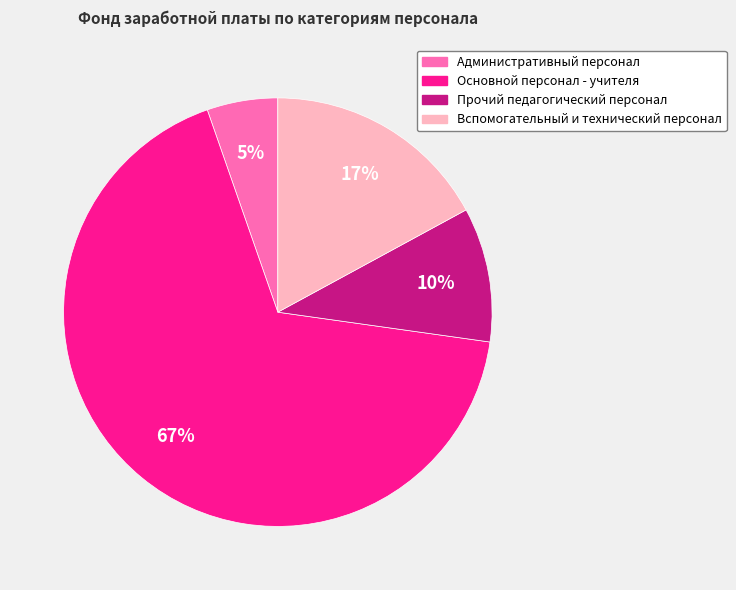

Approximately how many times larger is the value at Вспомогательный и технический персонал compared to Прочий педагогический персонал?

1.7